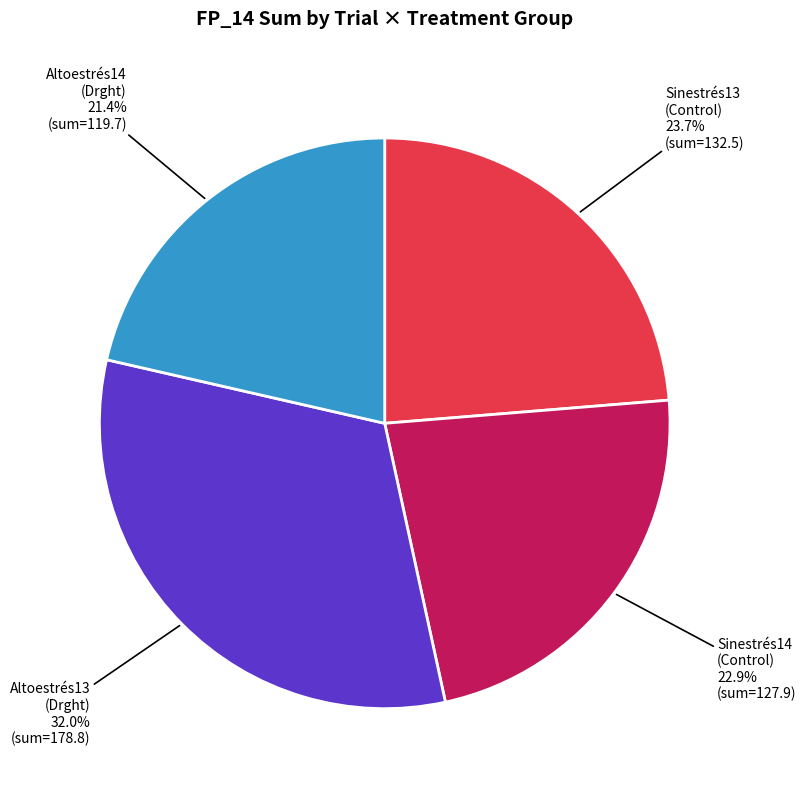

Combined, what portion of the pie is Altoestrés13 (Drght) and Altoestrés14 (Drght)?

53.4%